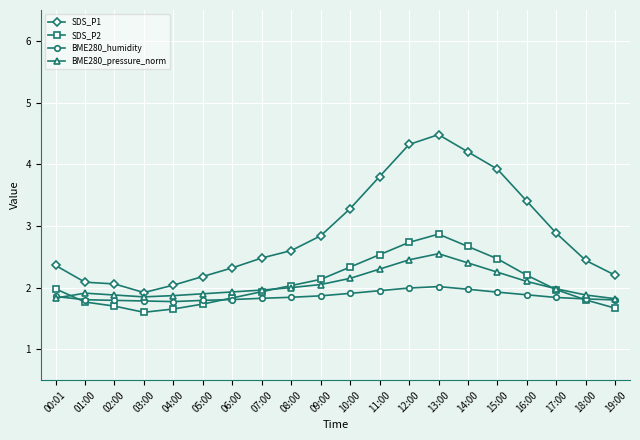

True or false: SDS_P1 and BME280_pressure_norm cross at least once.

False